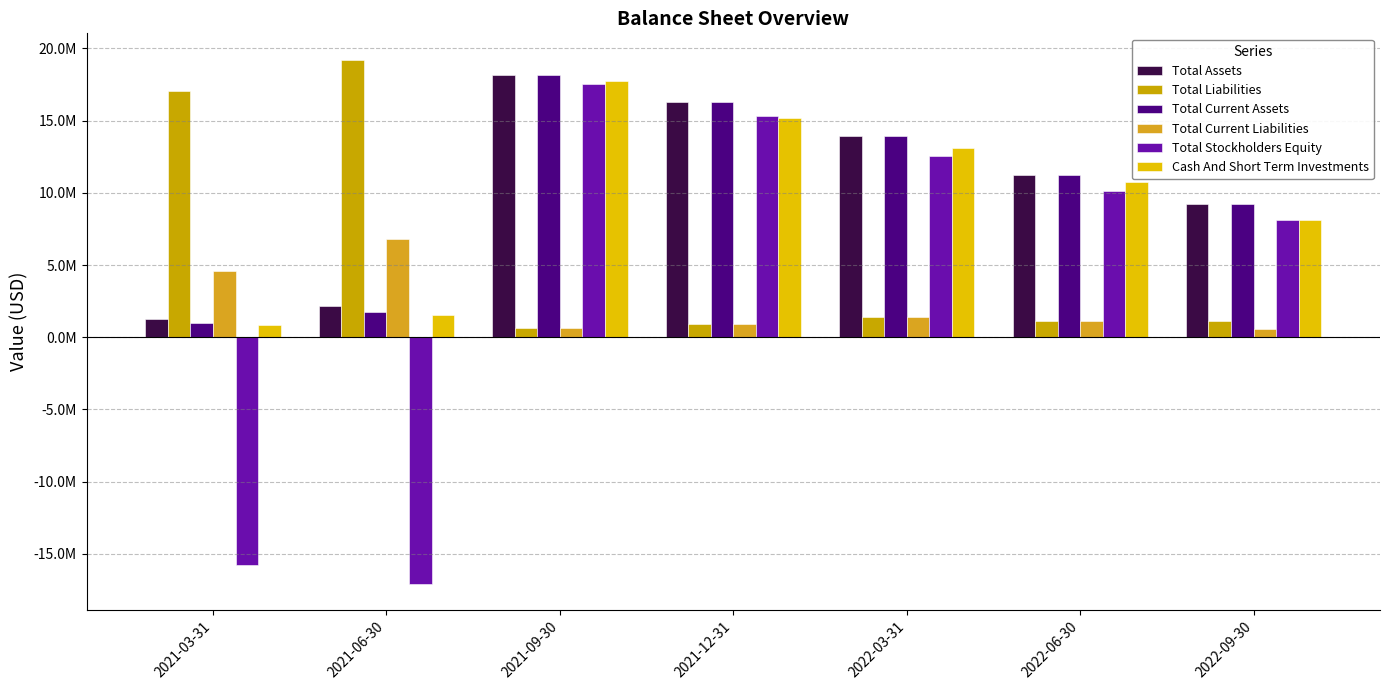

What is the greatest value displayed?

19224000